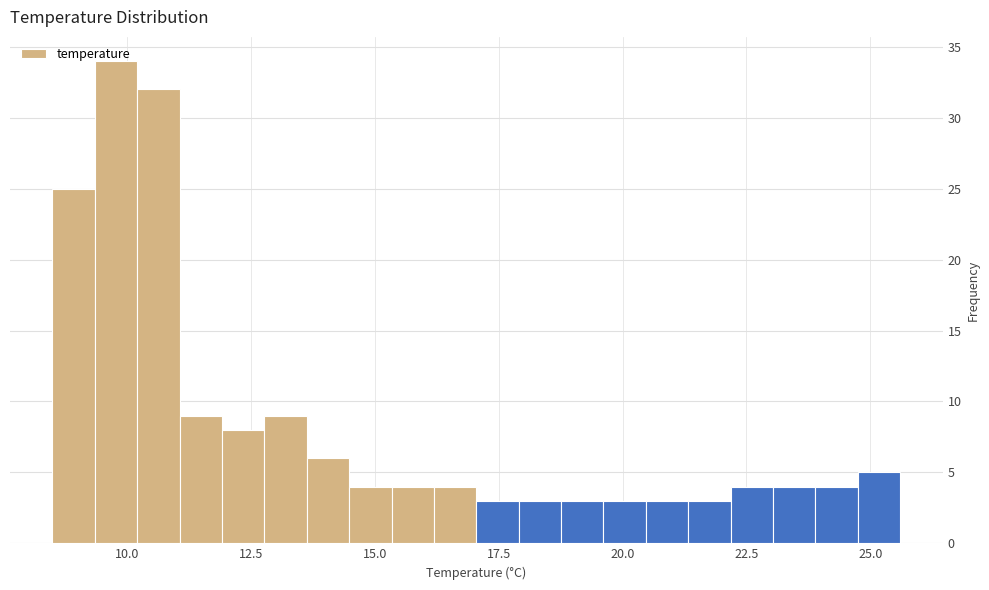

Read against the x-axis, roughly where is the centre of the tallest bar?

10.0